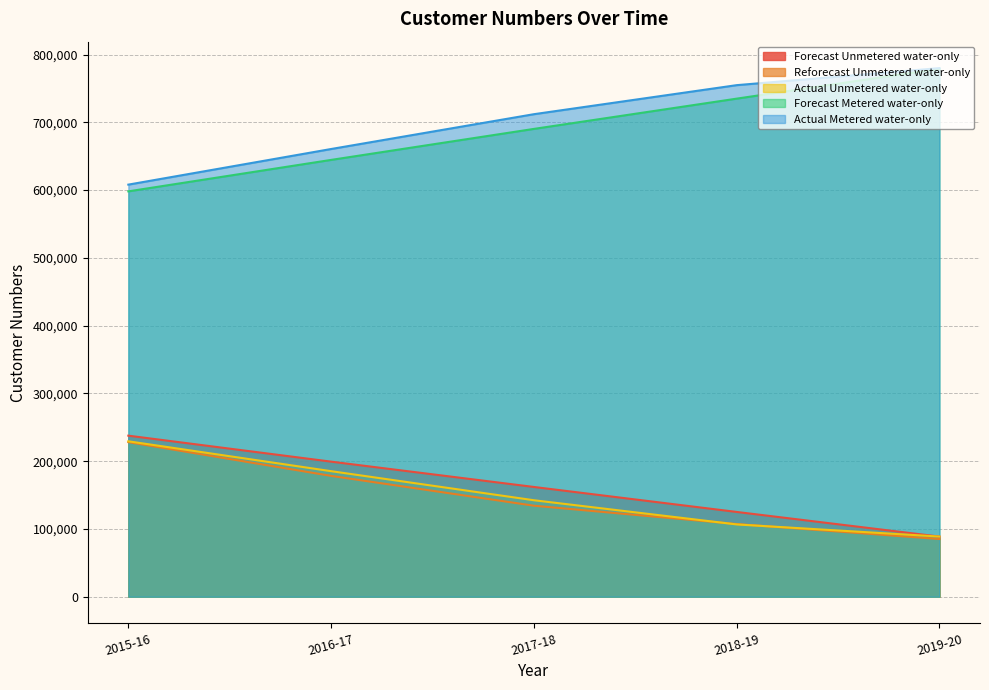

What is the highest value of the Forecast Unmetered water-only series?

237654